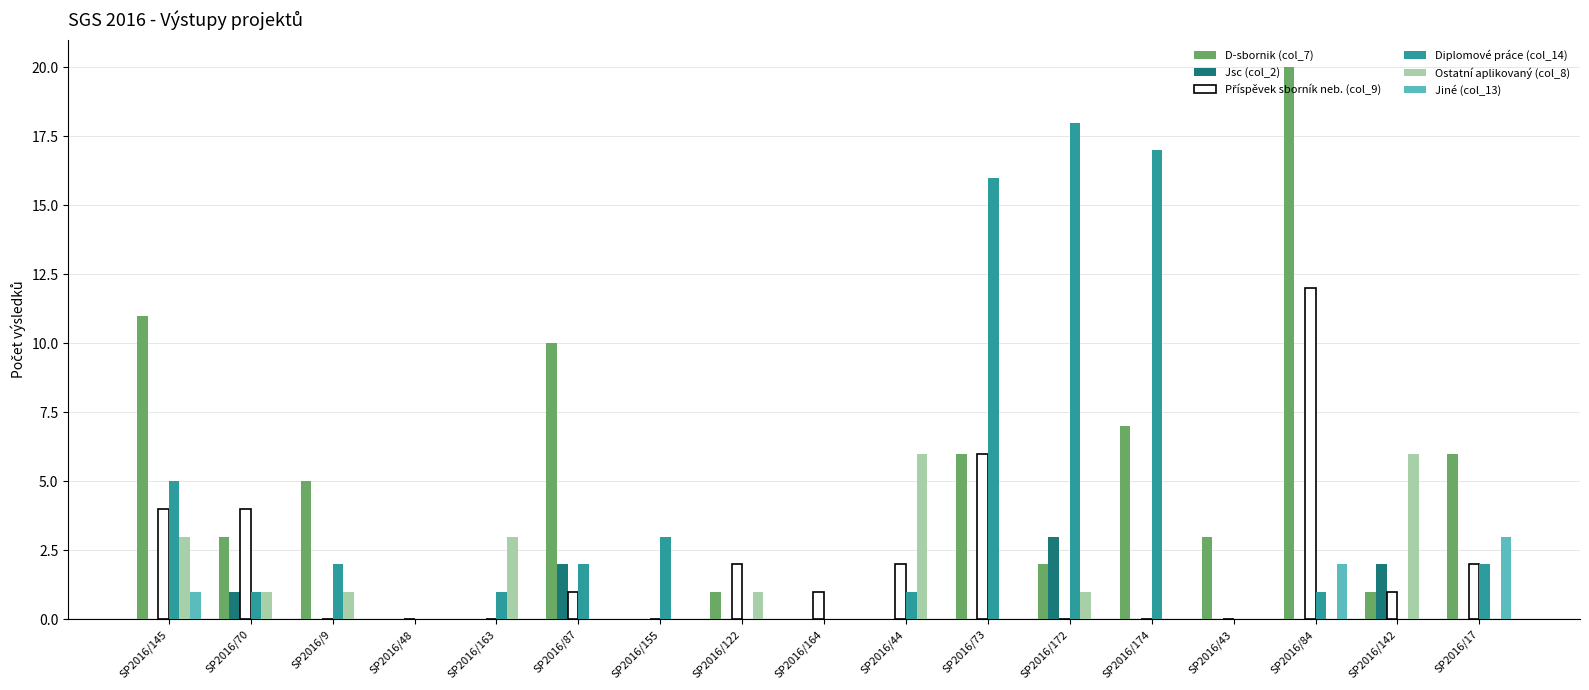

What is the maximum value shown in the chart?

20